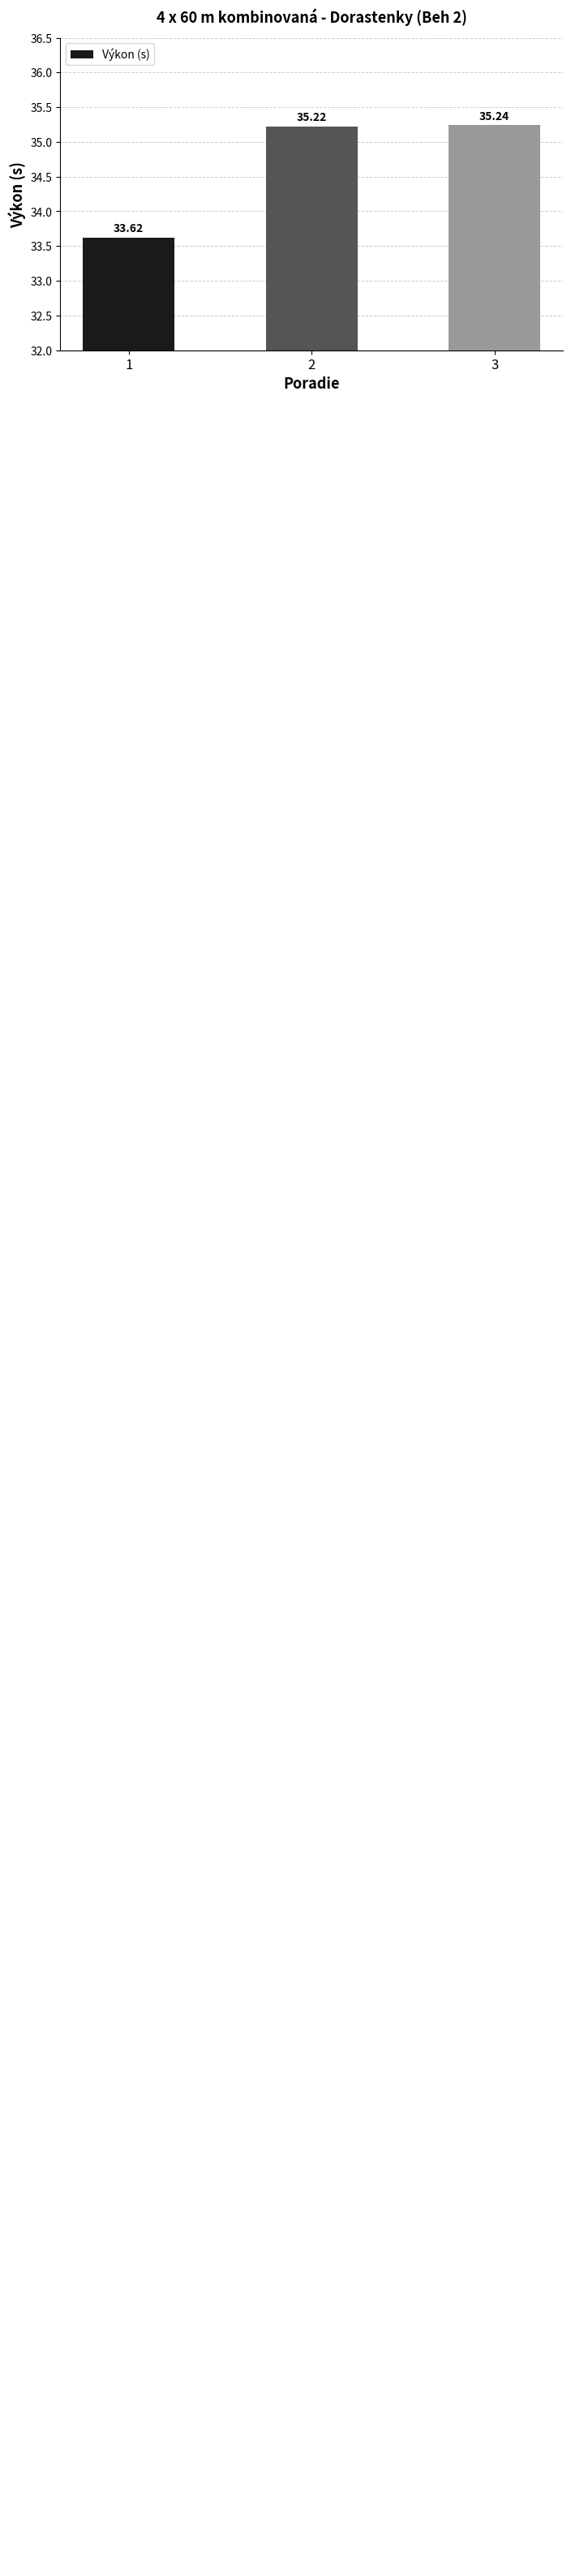

Count the number of values greater than 35.

2